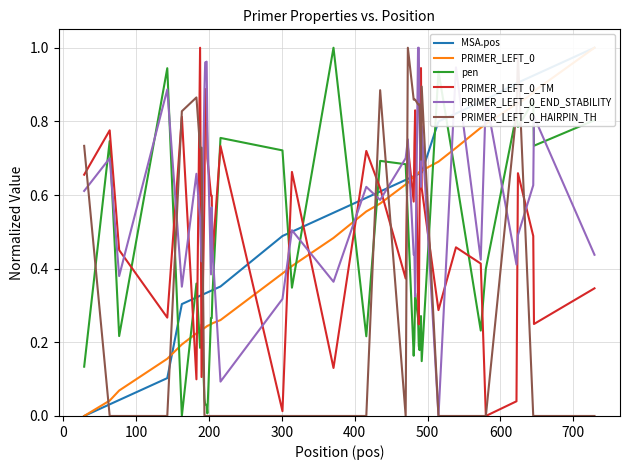

How many data points does each series have?

40